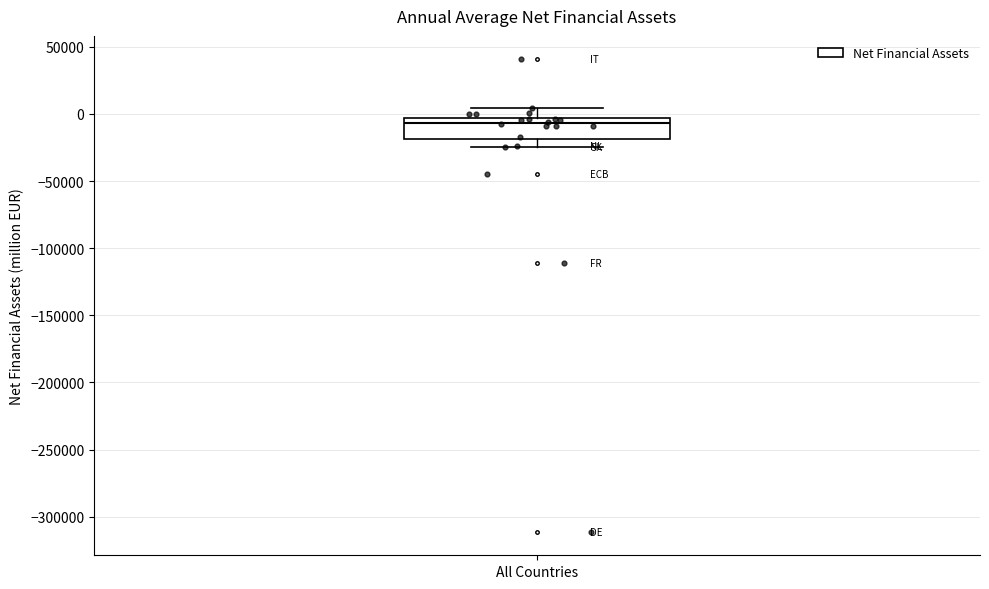

Read this box plot against the y-axis: the position of the median line, the range covered by the box, and the ends of both whiskers. The values are not printed on the chart, so give them approximately, as read against the axis.

median -5000 (just below the box's upper edge), box -20000 to -5000, whiskers -25000 to 5000